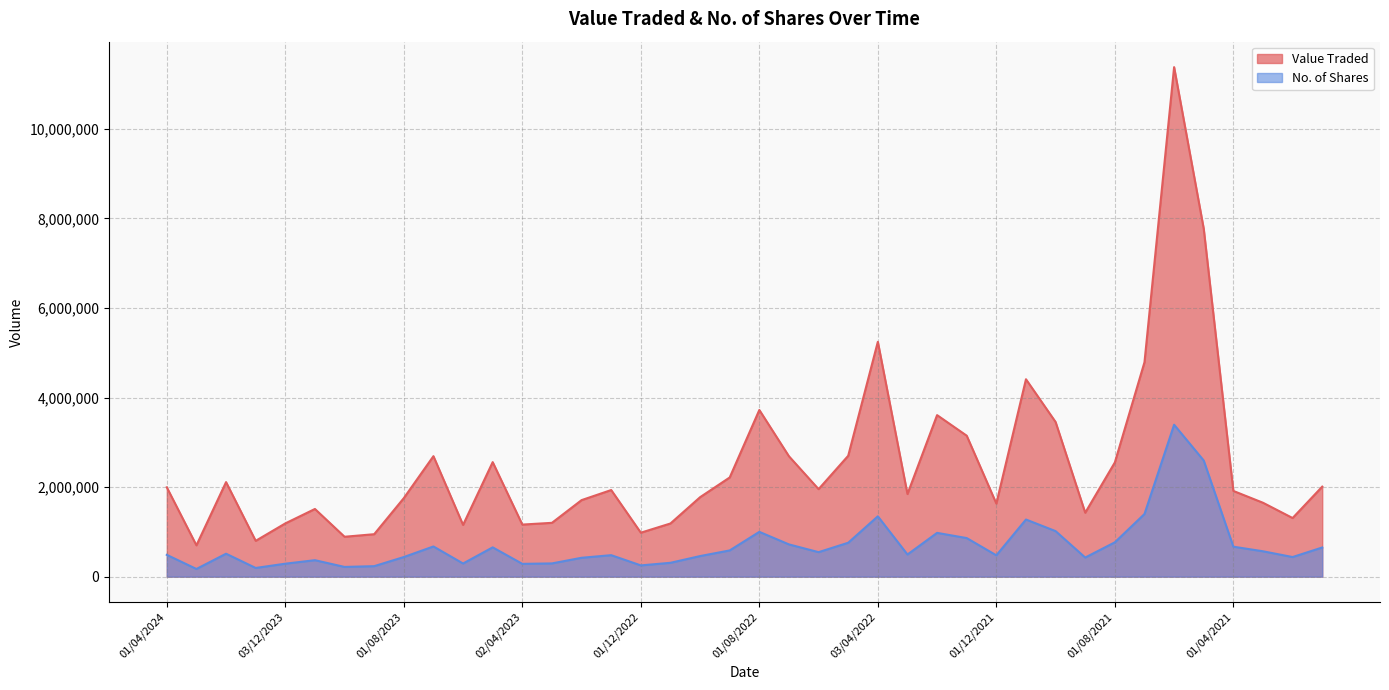

Does the chart display data point markers on the line(s)?

No